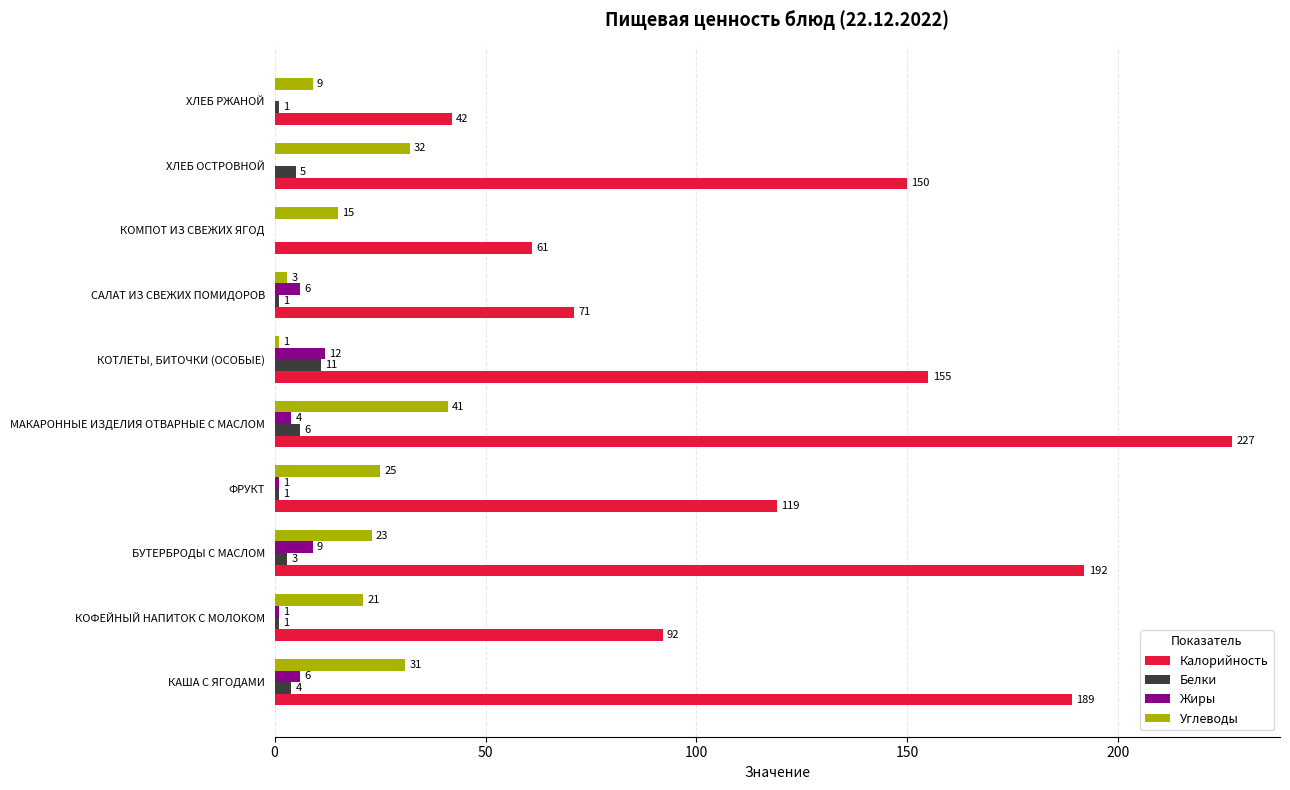

What are all the series names shown in the legend?

Калорийность, Белки, Жиры, Углеводы